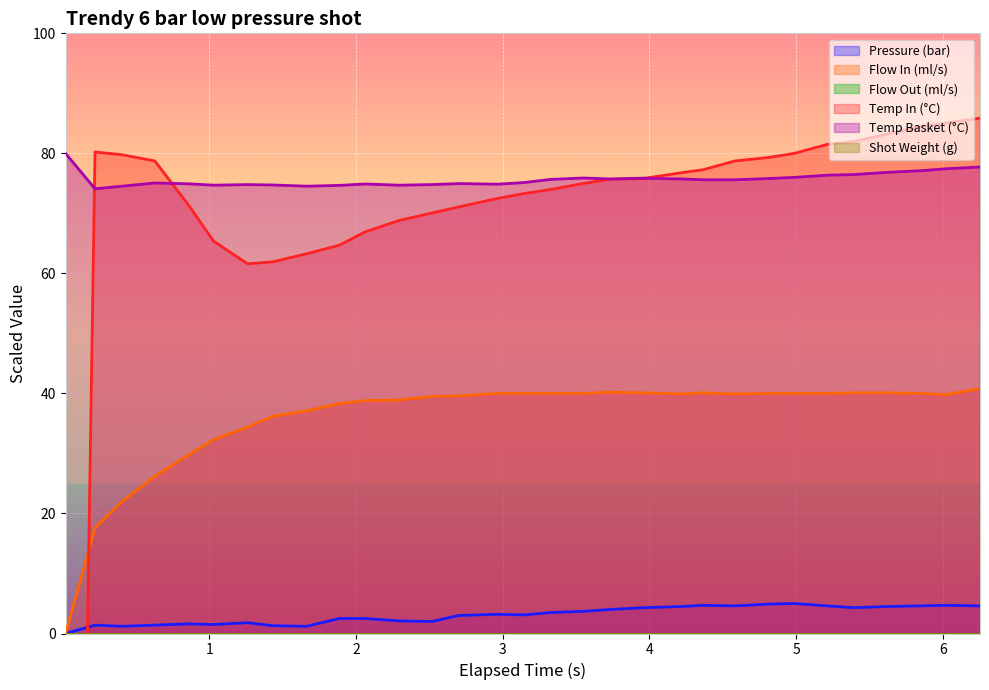

How many lines are shown in the chart?

4